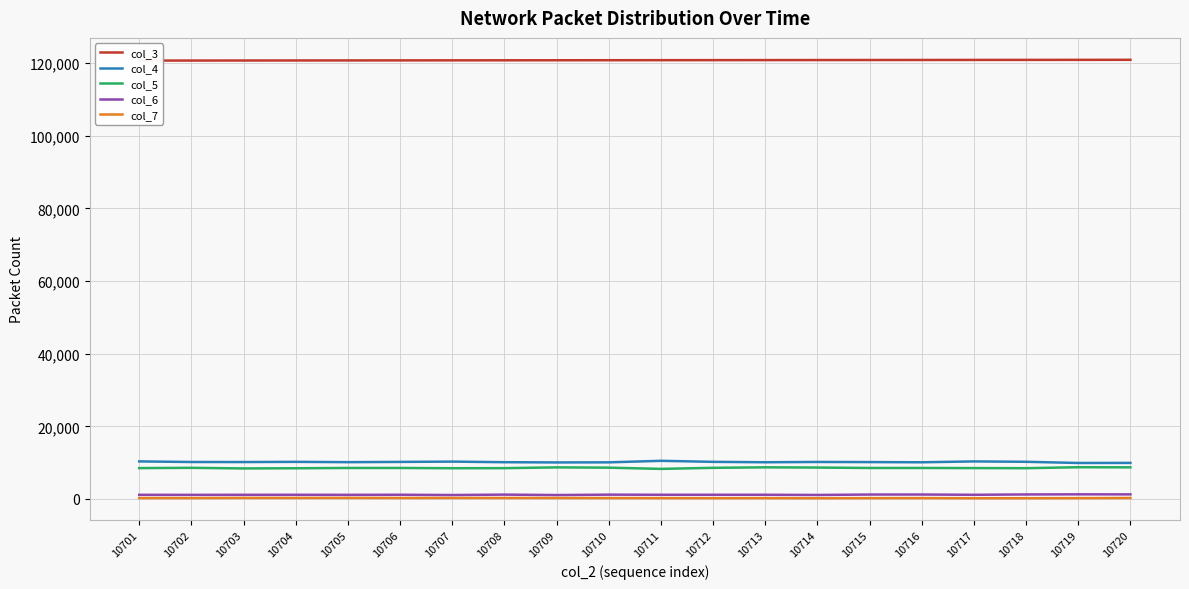

Which series changed the most between 10707 and 10717?

col_3